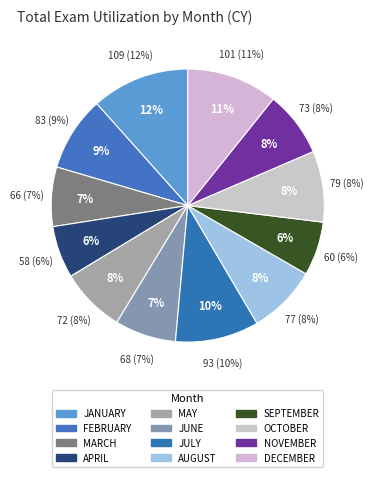

Which slice is the largest?

JANUARY